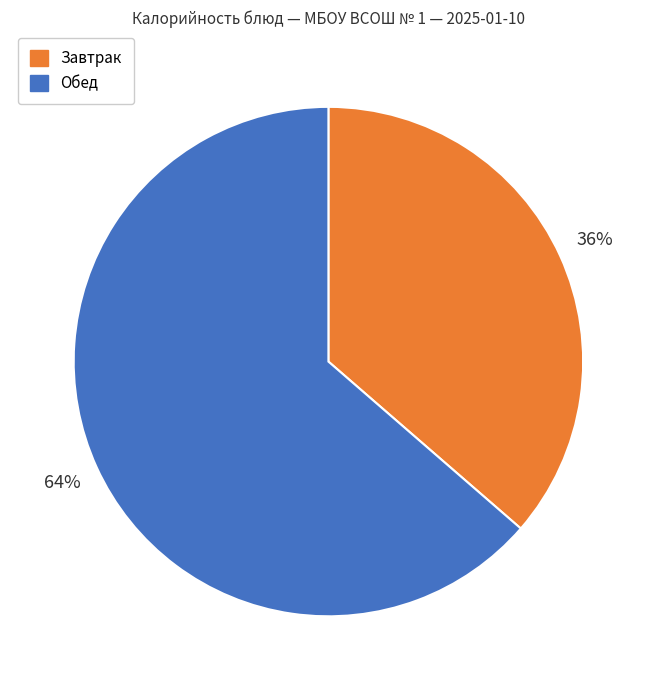

What percentage is the Обед slice, to the nearest percent?

64%